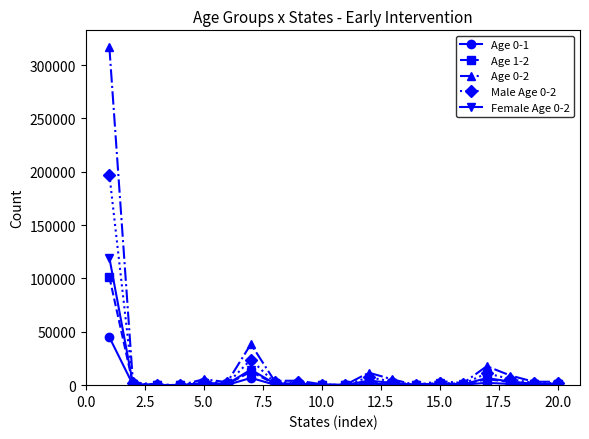

Rank the series by their maximum value, from highest to lowest.

Age 0-2, Male Age 0-2, Female Age 0-2, Age 1-2, Age 0-1